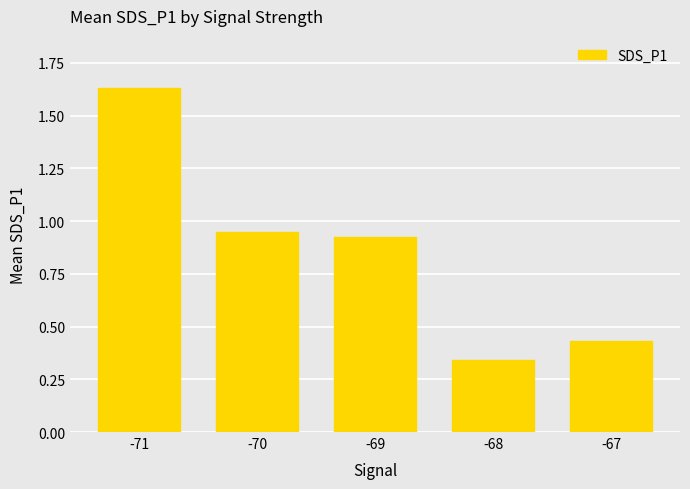

What is the difference between the values at -68 and -70?

0.6